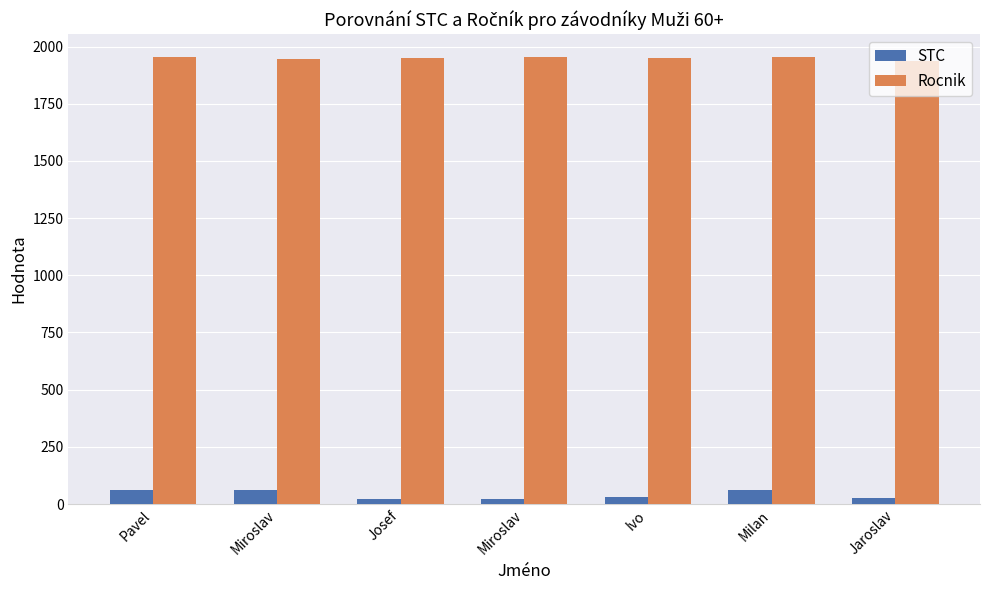

Count the number of data series in this chart.

2